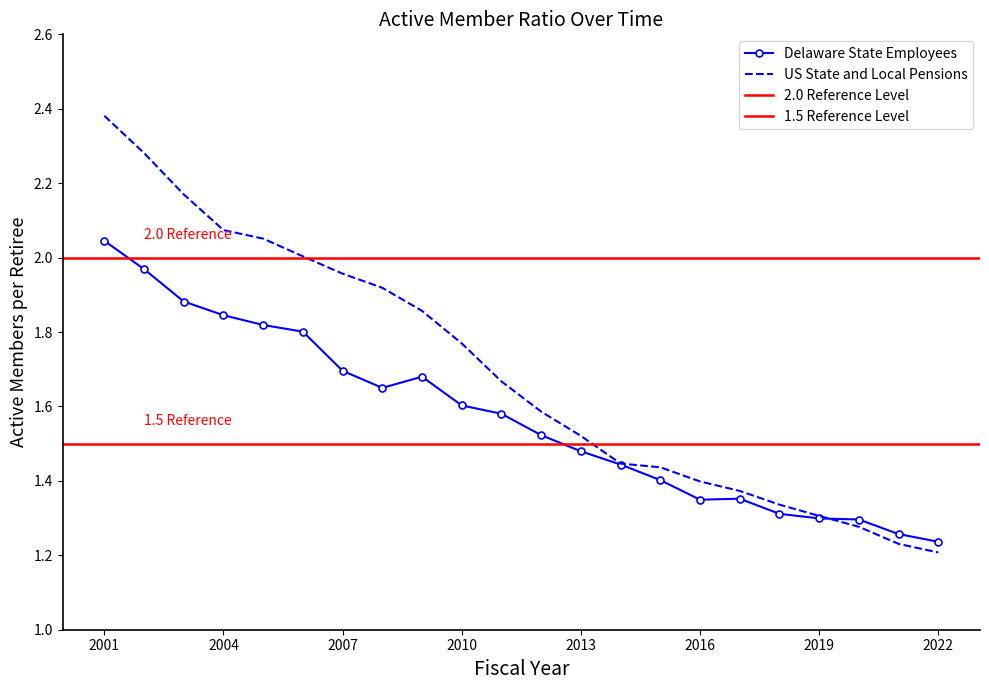

What is the difference between the maximum and minimum values in the US State and Local Pensions series?

1.2